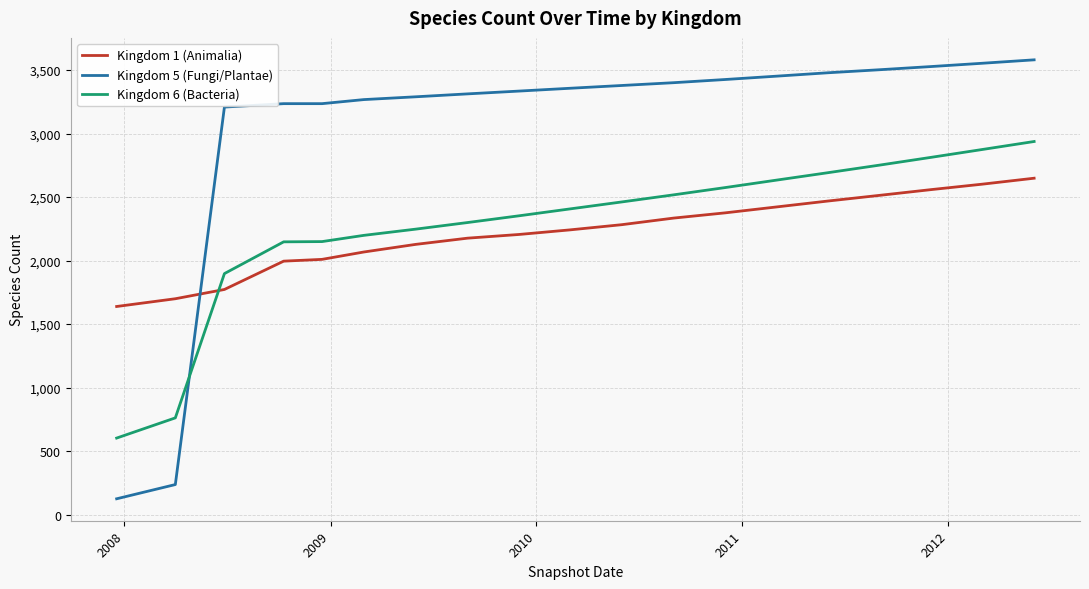

What is the minimum value for Kingdom 5 (Fungi/Plantae)?

124